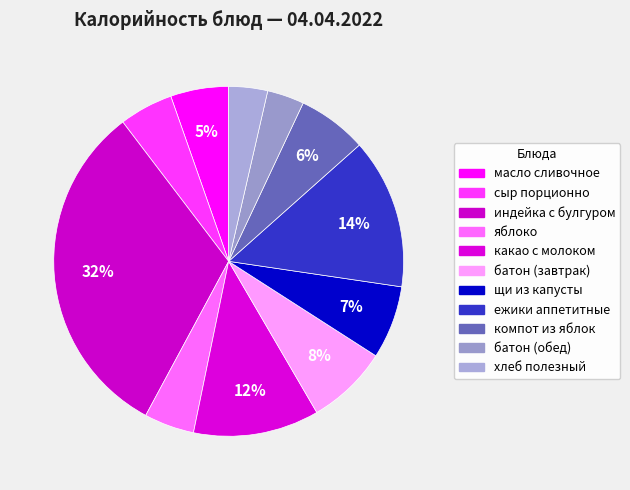

How many segments does this pie chart have?

11